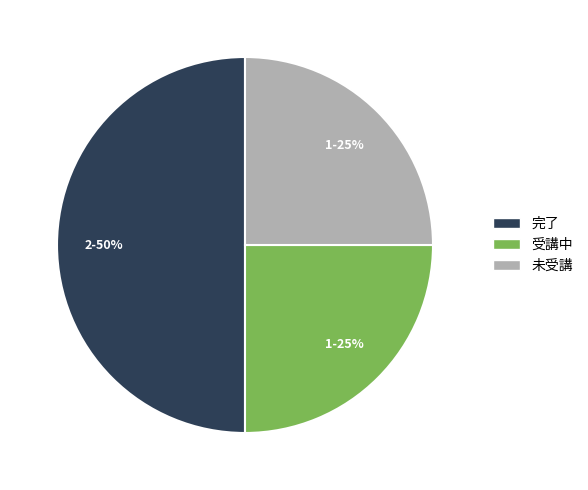

Which slice is the largest?

完了